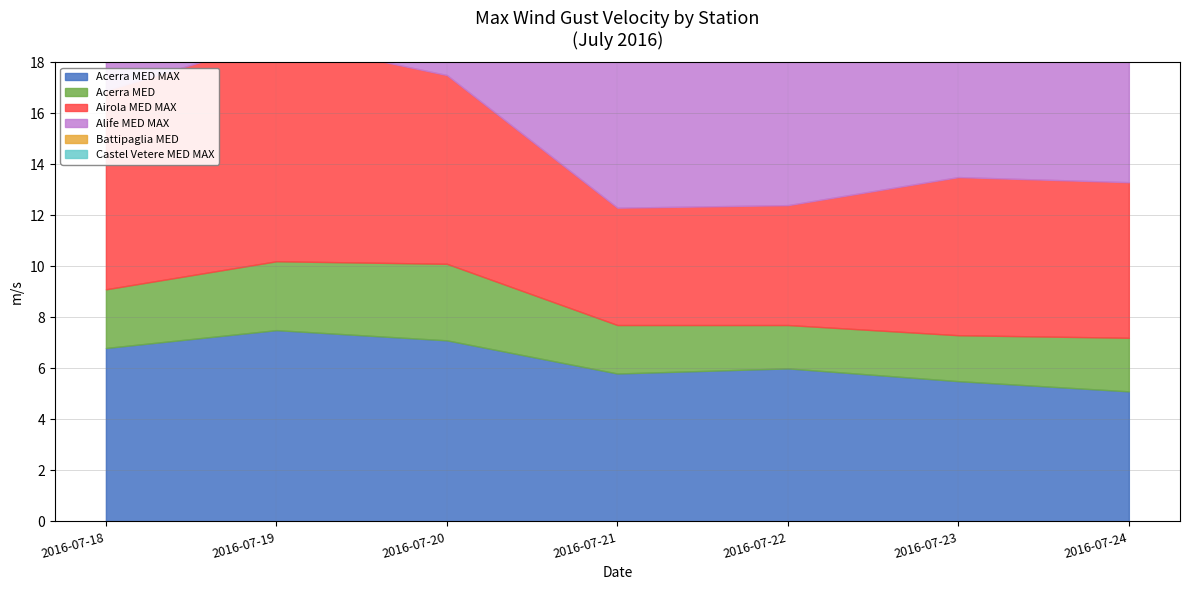

What is the value of the Alife Max VEL Raffica (MED MAX CALC) m/s point at the 2nd from the left?

9.4